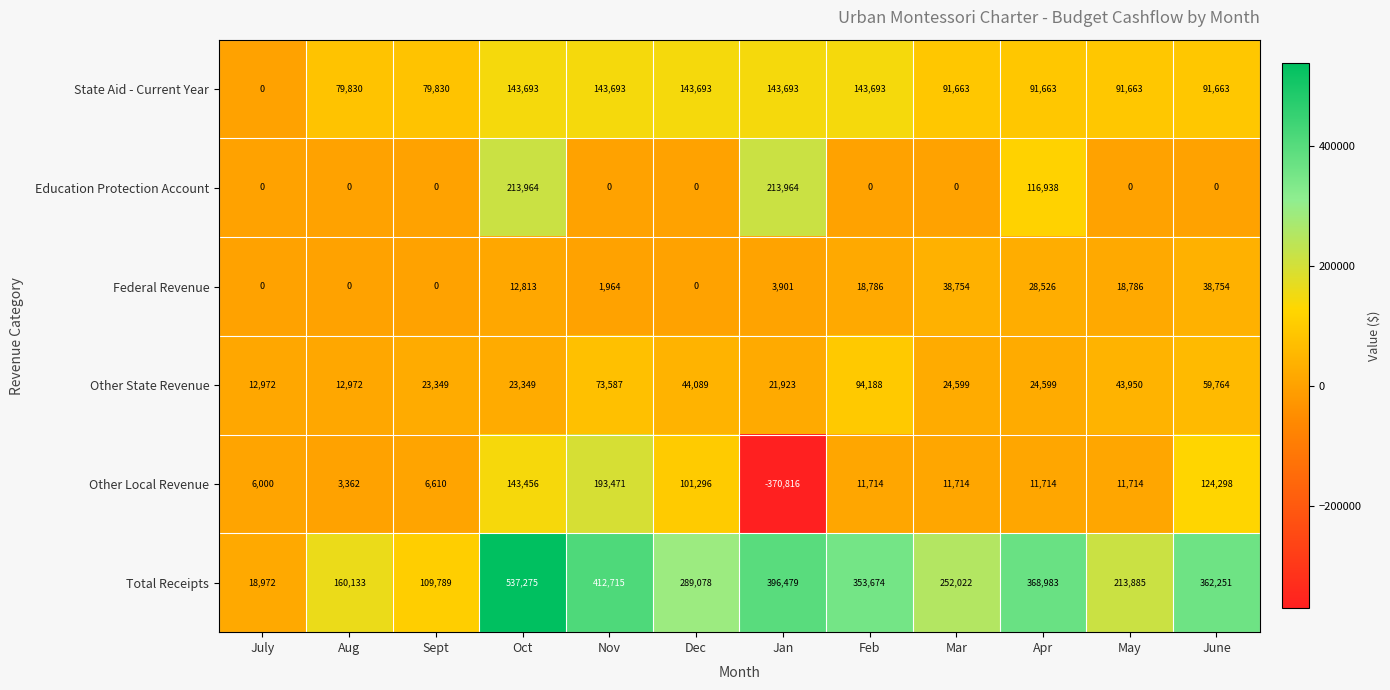

What is the difference between the maximum and second lowest values in the Other State Revenue series?

81216